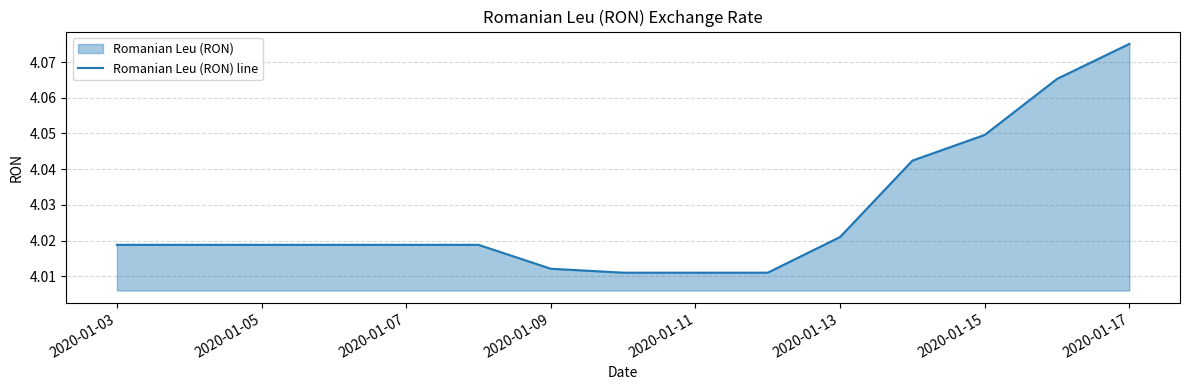

Is it true that the value at 2020-01-13 is 6.8?

False